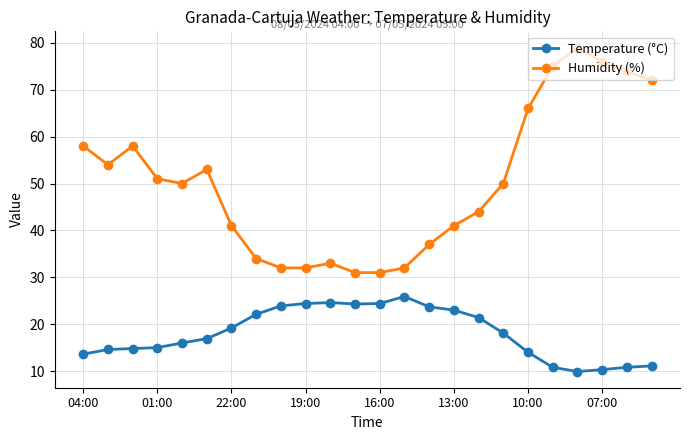

What is the difference between the maximum and minimum values in the Humidity (%) series?

48.0